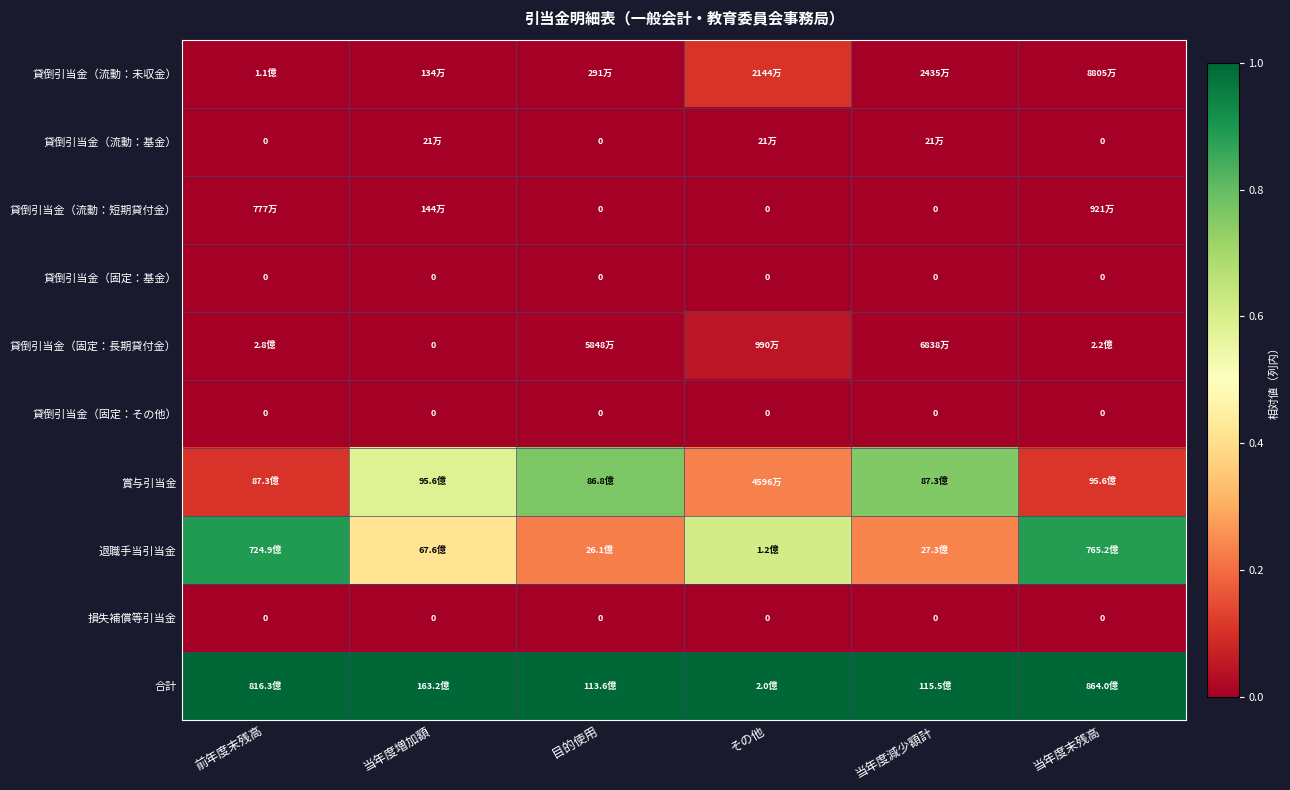

At 当年度増加額, list the series in order from smallest to largest.

貸倒引当金（固定：基金）, 貸倒引当金（固定：長期貸付金）, 貸倒引当金（固定：その他）, 損失補償等引当金, 貸倒引当金（流動：基金）, 貸倒引当金（流動：未収金）, 貸倒引当金（流動：短期貸付金）, 退職手当引当金, 賞与引当金, 合計